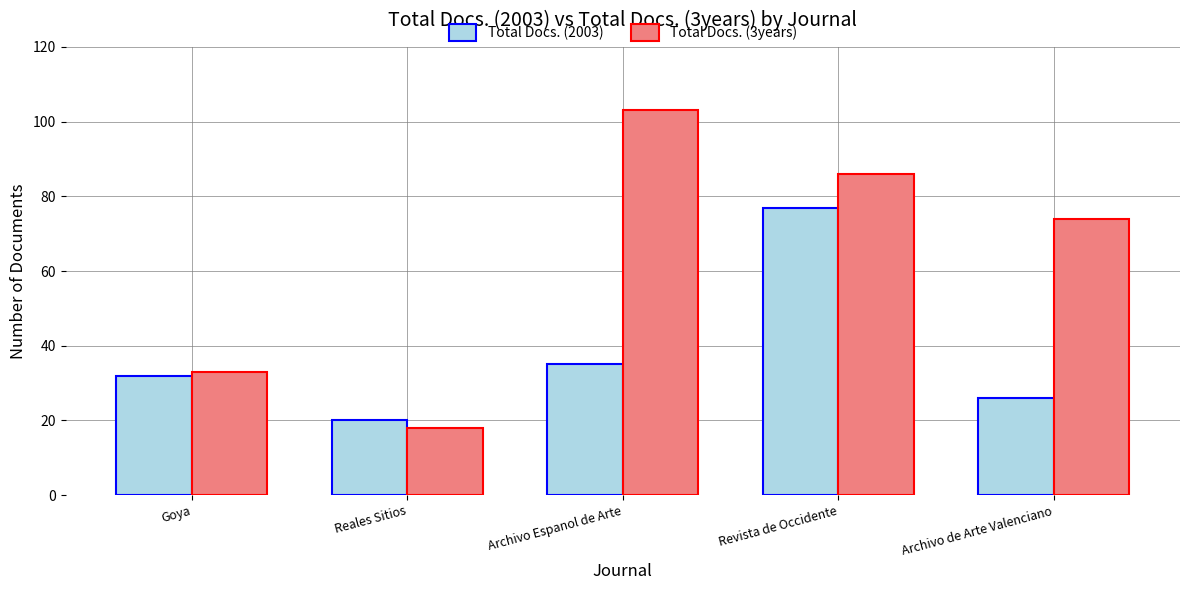

Which series has the largest range (max minus min)?

Total Docs. (3years)